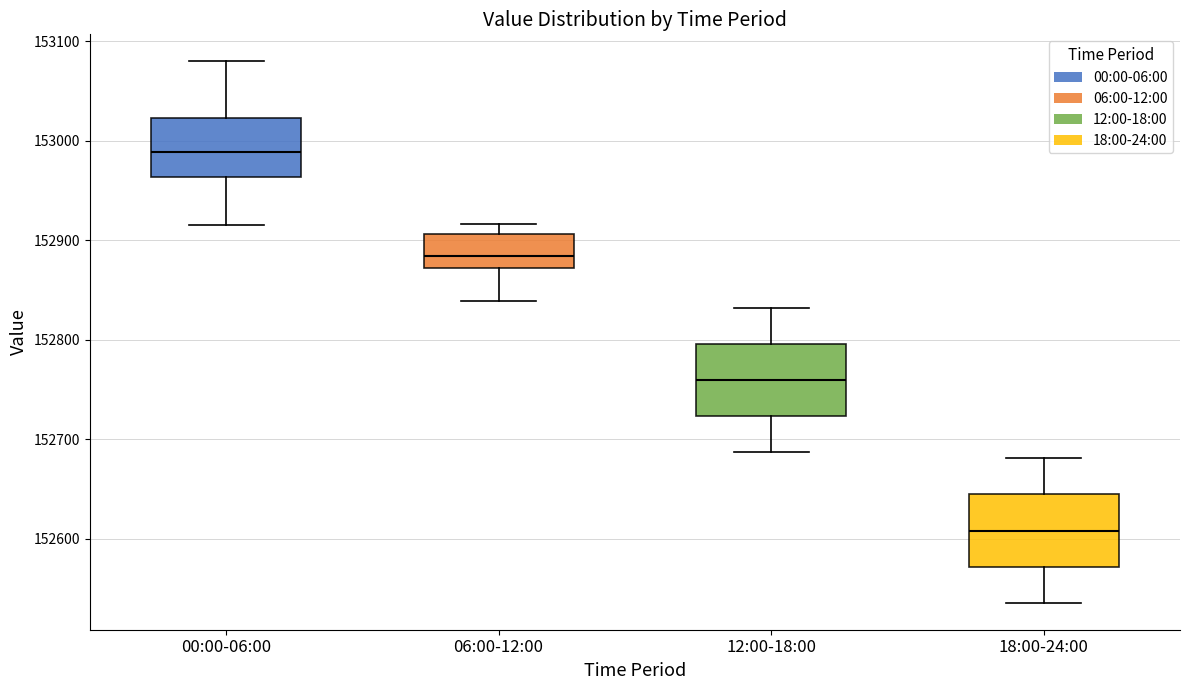

Reading left to right, transcribe this box plot: for each box, give where its median line is, the range the box spans, and where its two whiskers end, as read against the y-axis. The values are not printed on the chart, so give them approximately, as read against the axis.

00:00-06:00: median 152990, box 152960 to 153020, whiskers 152920 to 153080
06:00-12:00: median 152880, box 152870 to 152910, whiskers 152840 to 152920
12:00-18:00: median 152760, box 152720 to 152800, whiskers 152690 to 152830
18:00-24:00: median 152610, box 152570 to 152640, whiskers 152540 to 152680